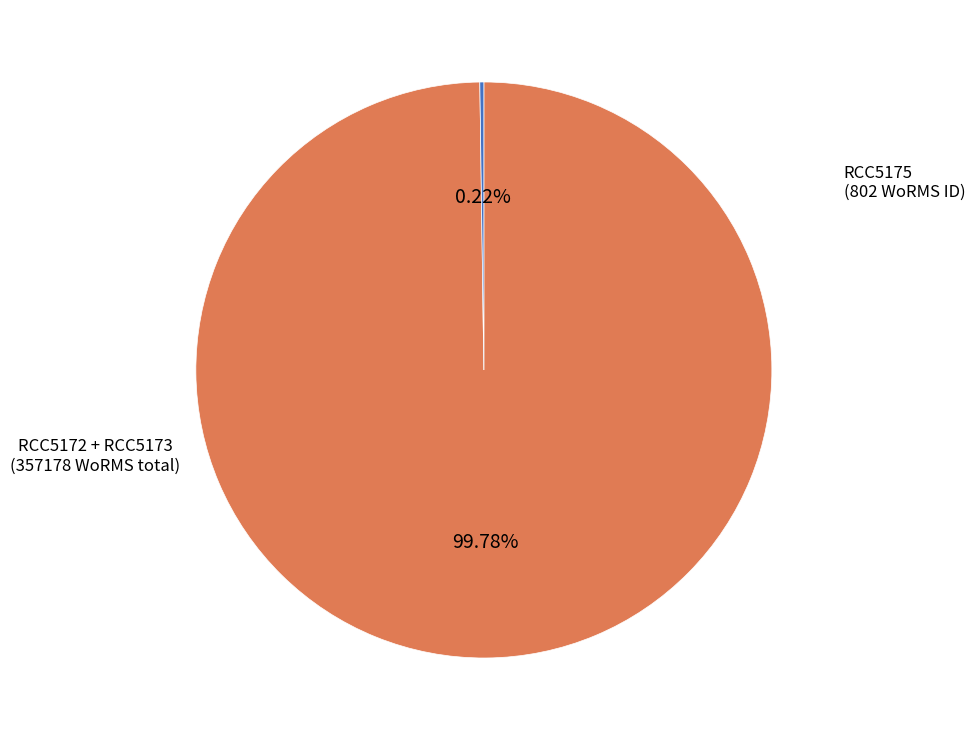

Does any single category account for the majority?

Yes